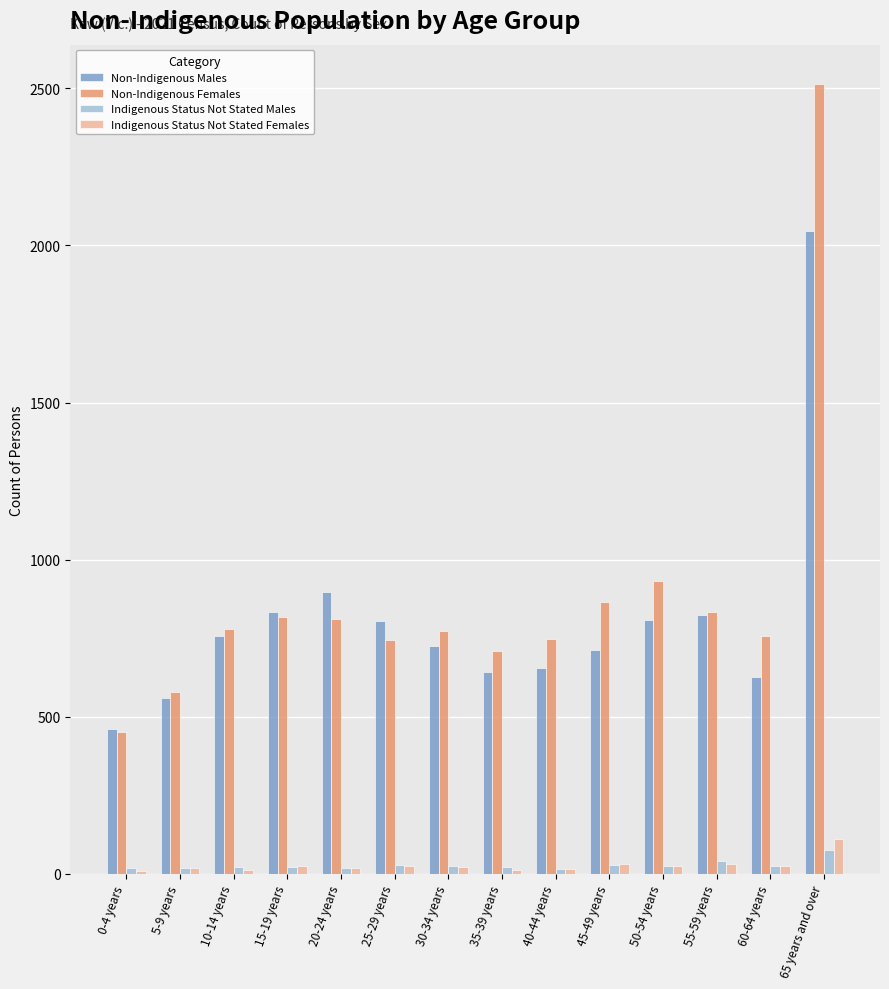

What is the label of the 9th bar from the right?

25-29 years